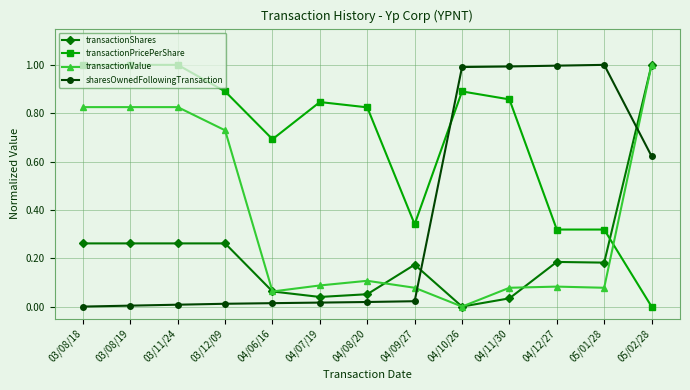

True or false: transactionShares has more than 1 interior local peaks.

True